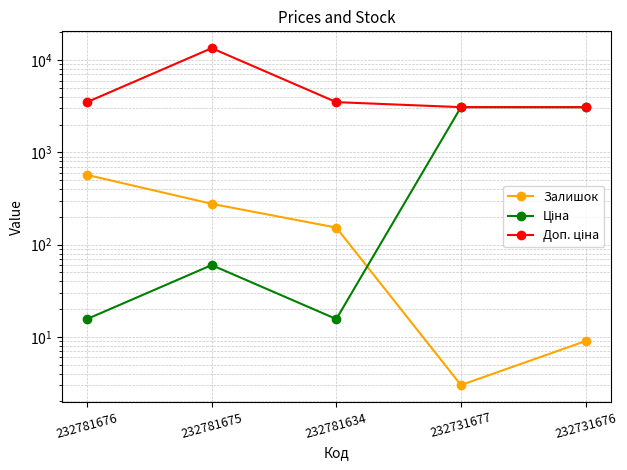

List the labels in order of Доп. ціна value, smallest first.

232731676, 232731677, 232781676, 232781634, 232781675